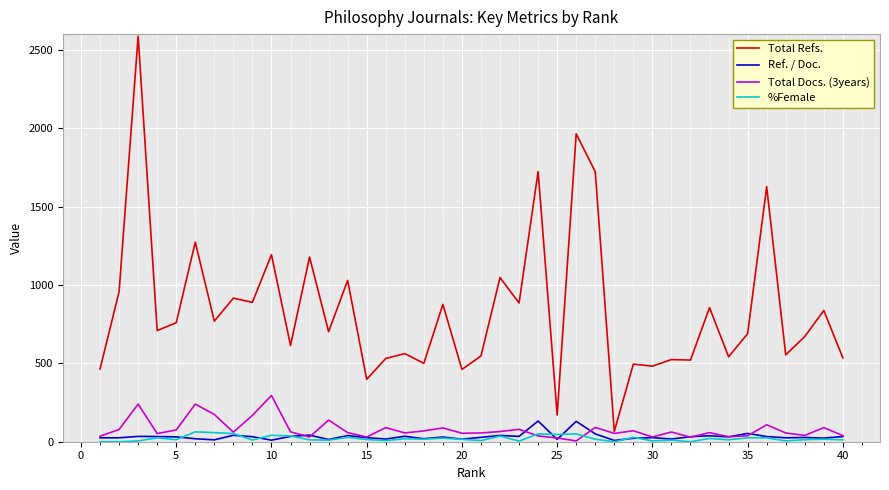

What are all the series names shown in the legend?

Total Refs., Ref. / Doc., Total Docs. (3years), %Female